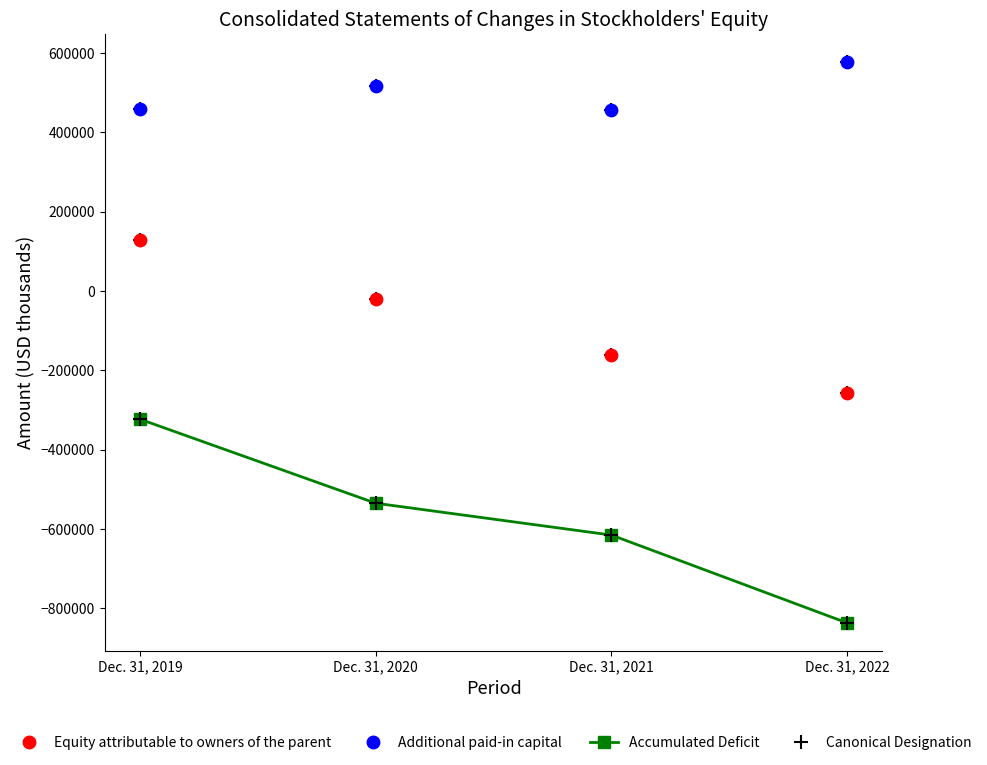

Which series contains the lowest Y value?

Accumulated Deficit